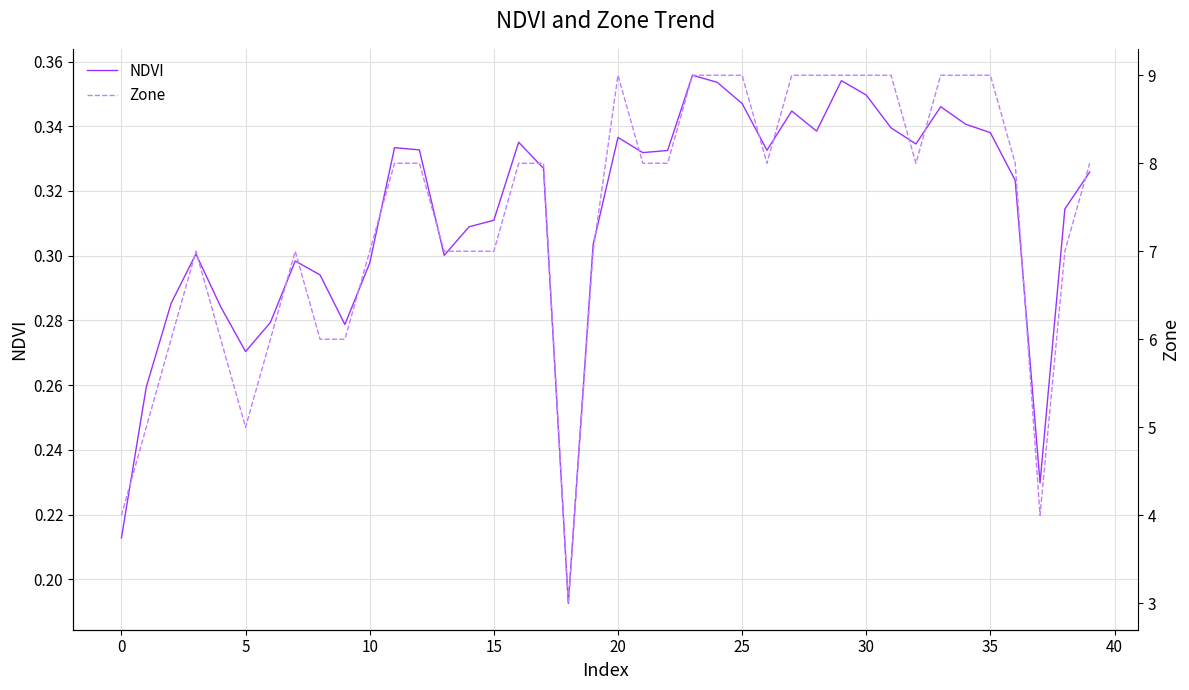

What is the lowest value of the Zone series?

3.0